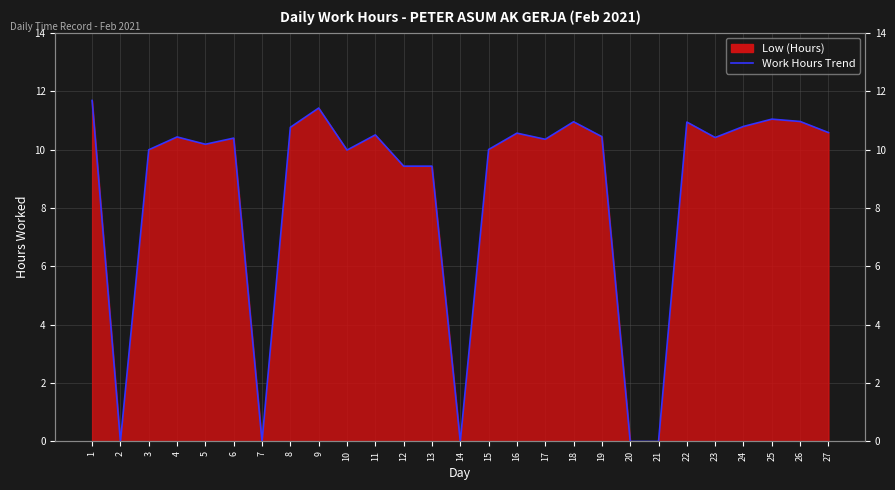

Does the chart display data point markers on the line(s)?

No